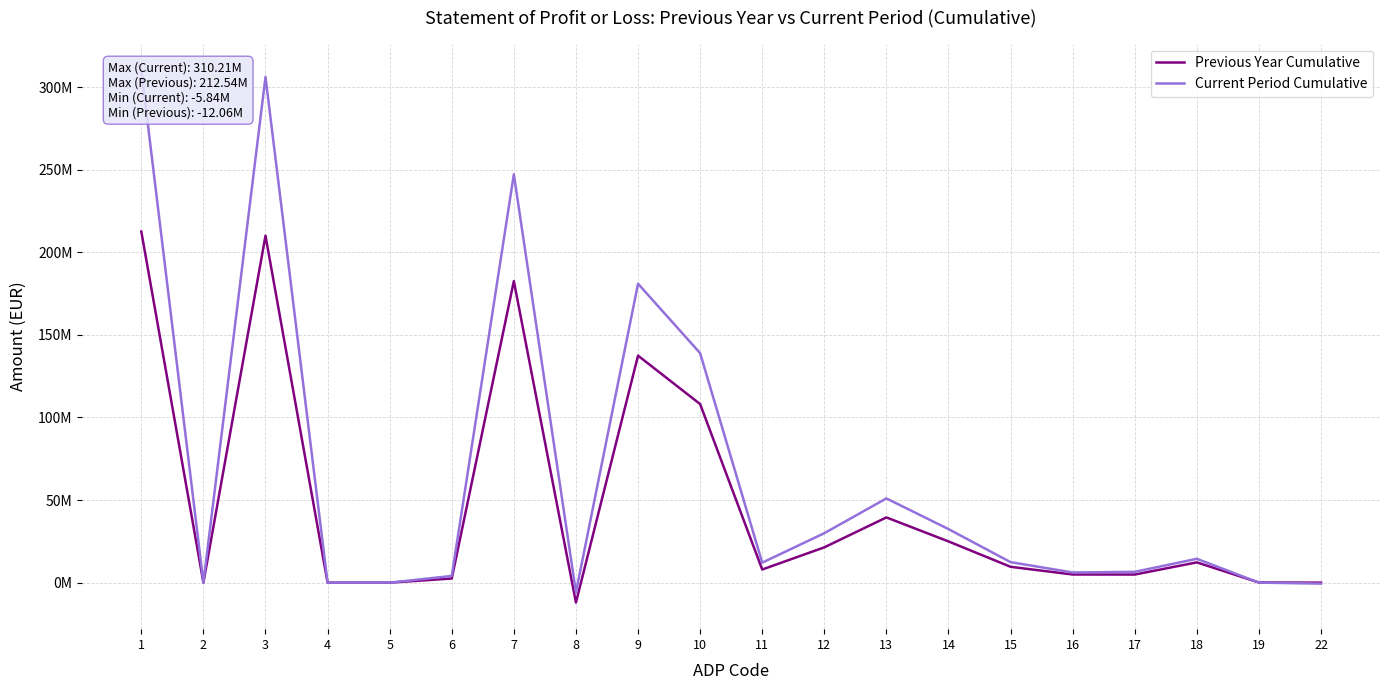

List the series in order of their peak value, lowest first.

Previous Year Cumulative, Current Period Cumulative